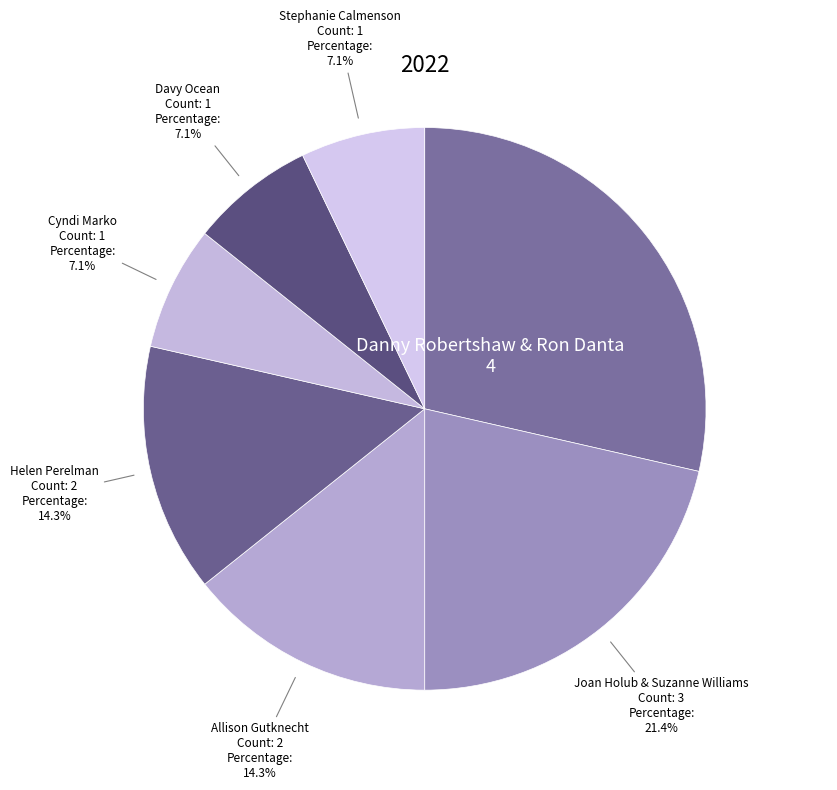

What percentage is NOT represented by Cyndi Marko?

92.9%